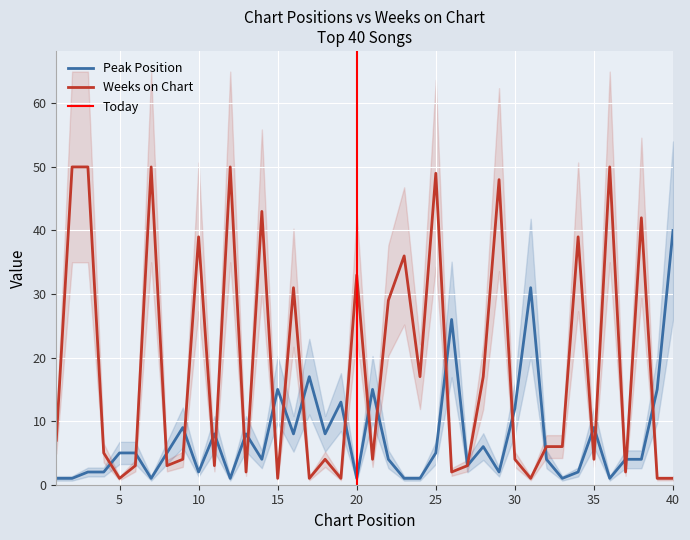

The Weeks on Chart series shows 2 at 9. True or false?

False